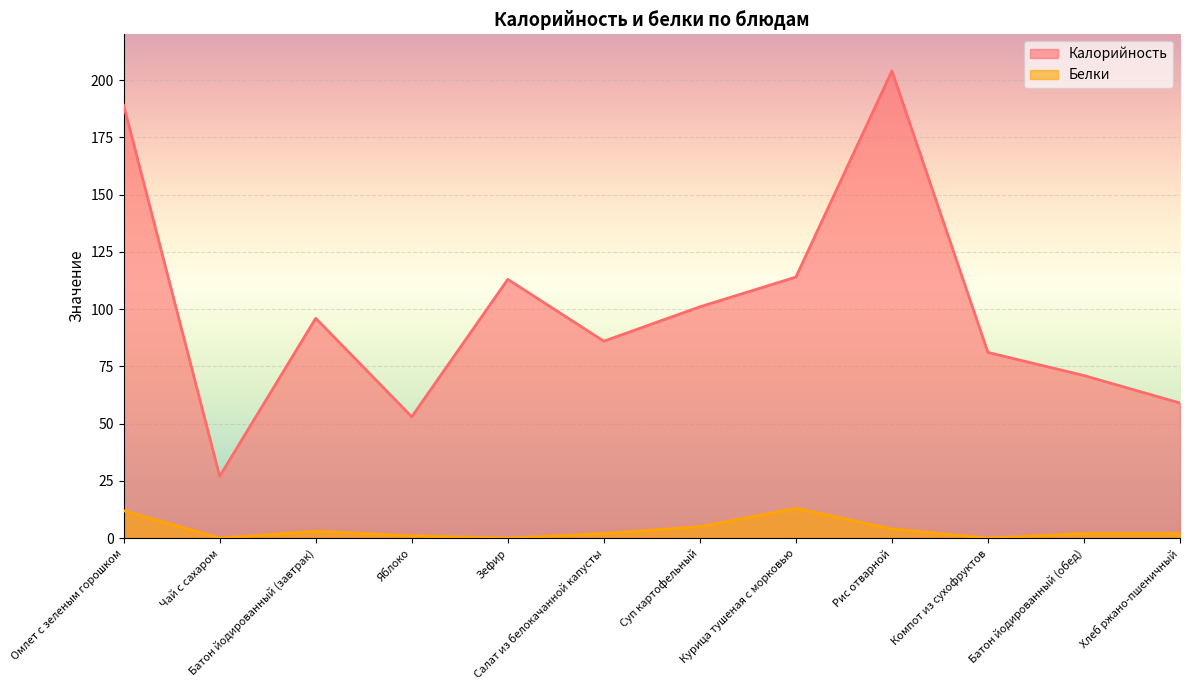

What is the label of the 9th point from the left?

Рис отварной